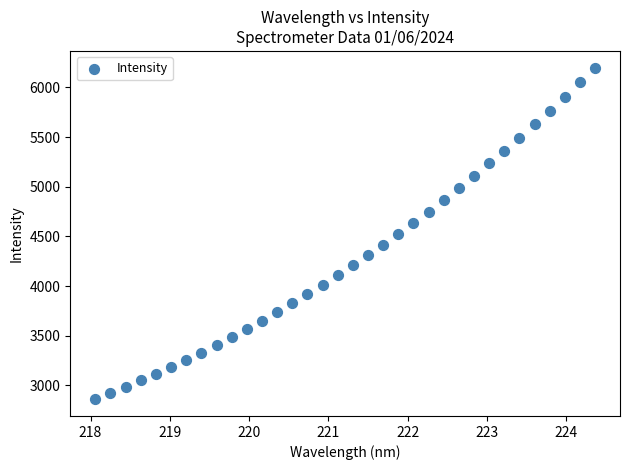

What is the range of X values (max minus min)?

6.3